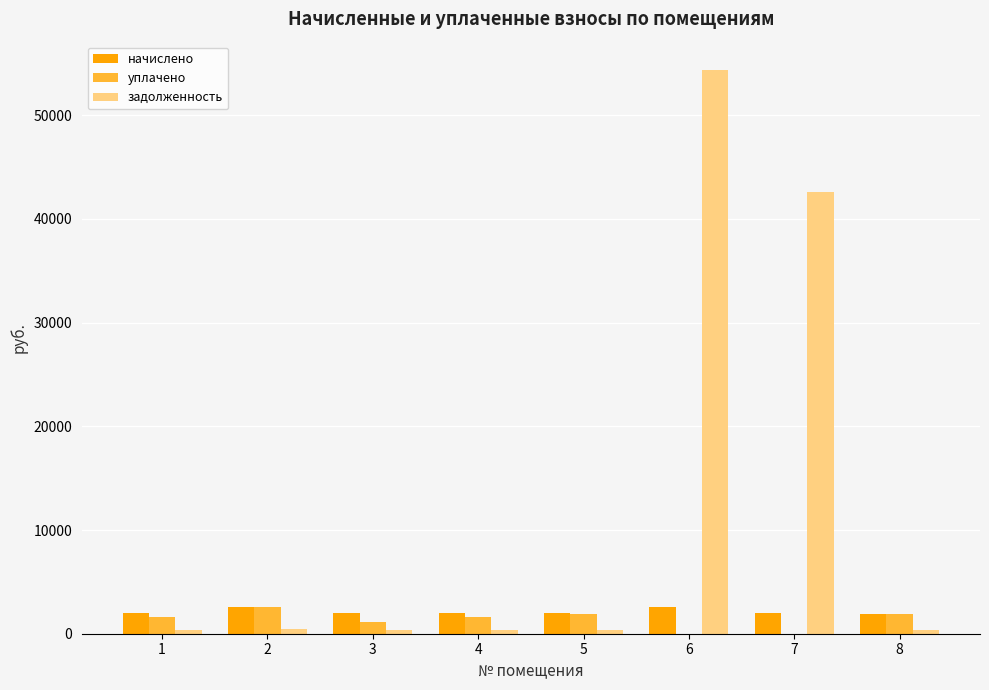

What is the maximum value for уплачено?

2560.9